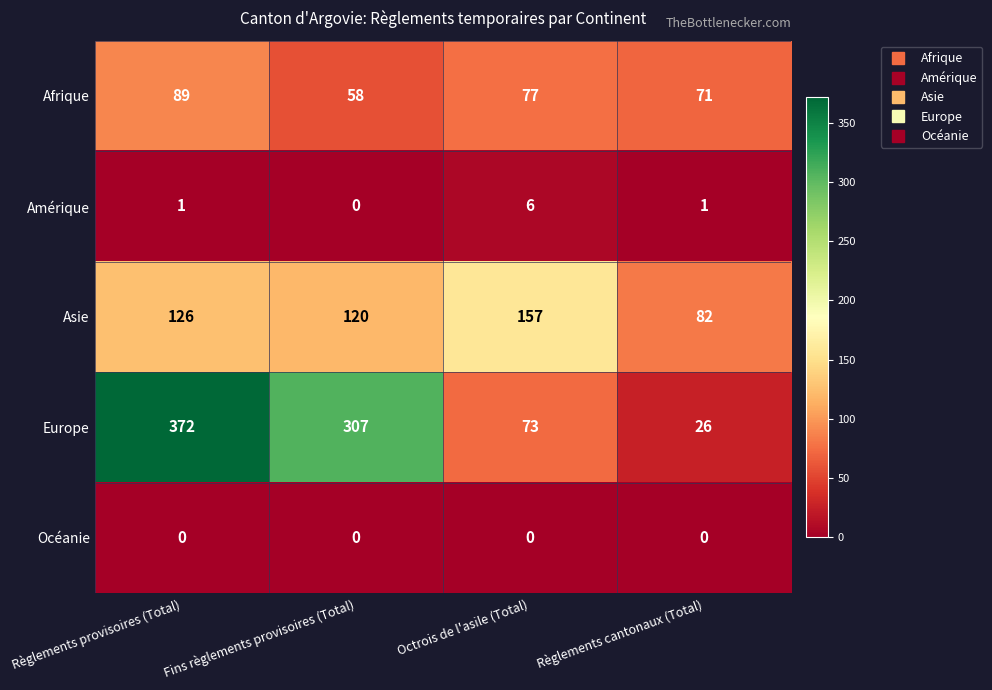

Which series has the largest total across all categories?

Europe